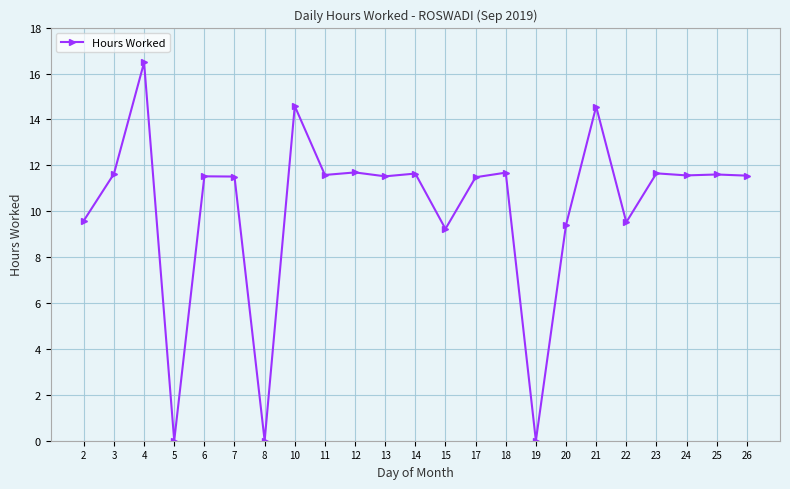

True or false: the data shows 9.9 at 4.

False